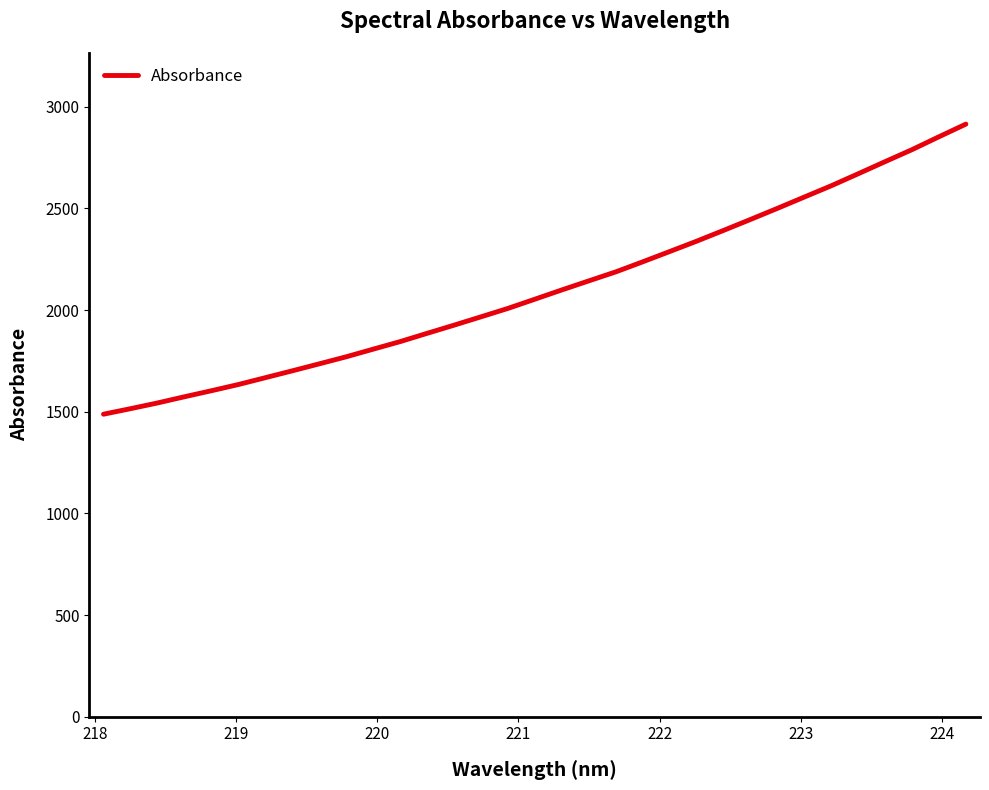

What is the minimum value shown in the chart?

1487.9